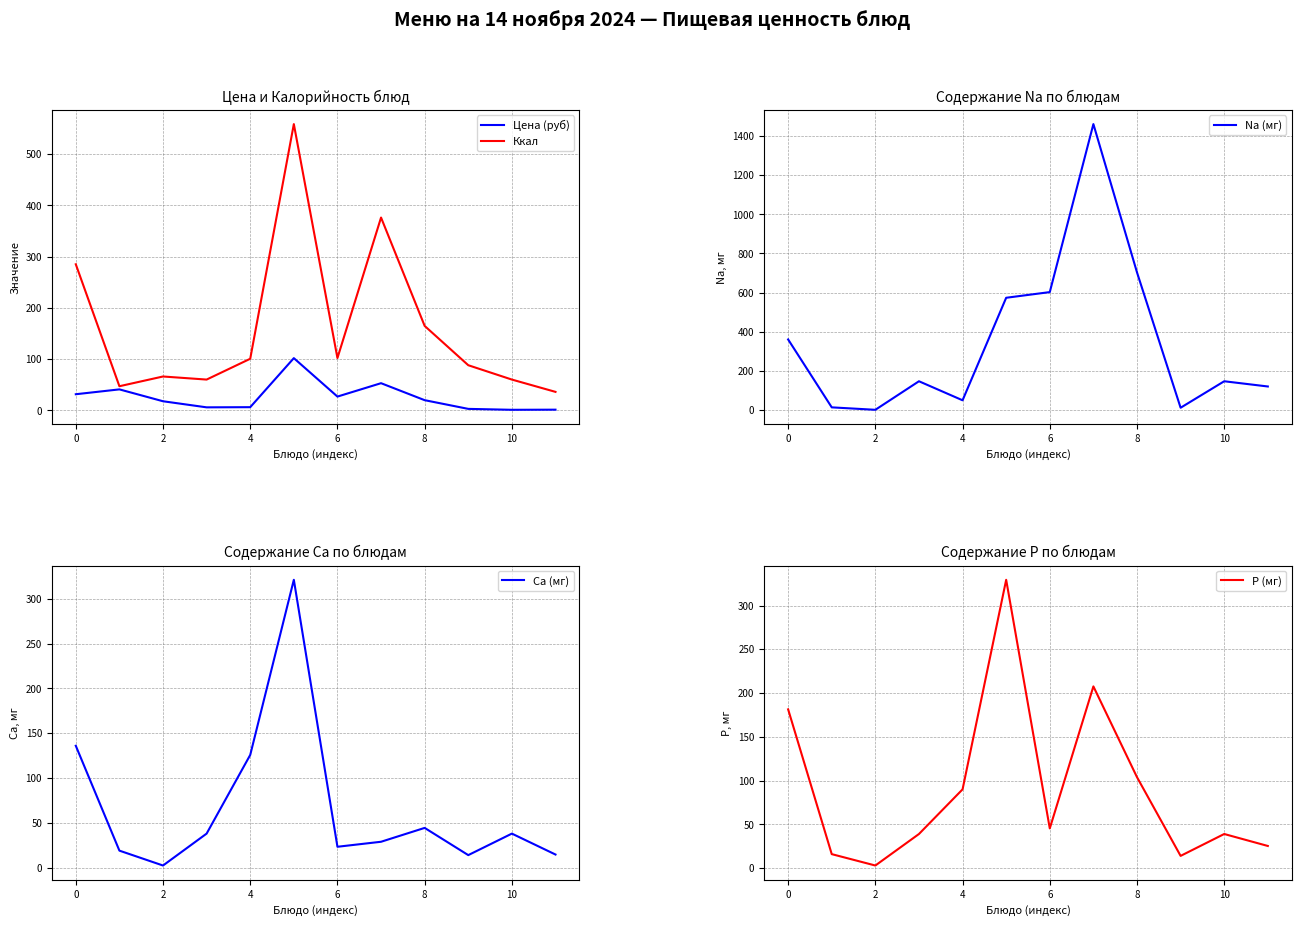

What is the difference between the maximum and minimum values in the Ca (мг) series?

318.8